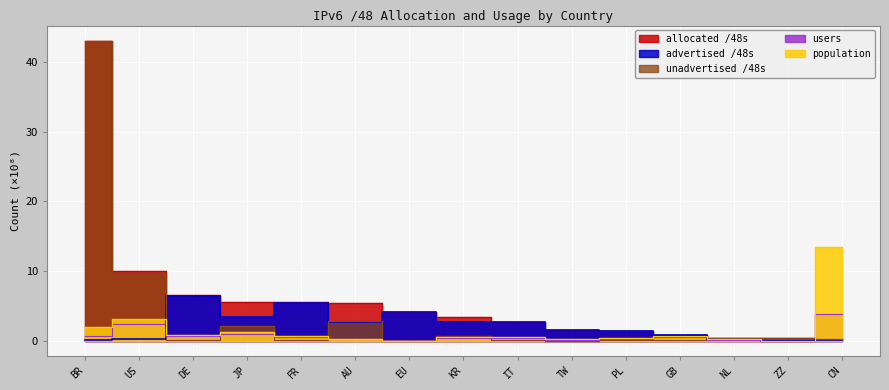

At which label does advertised /48s reach its minimum?

ZZ